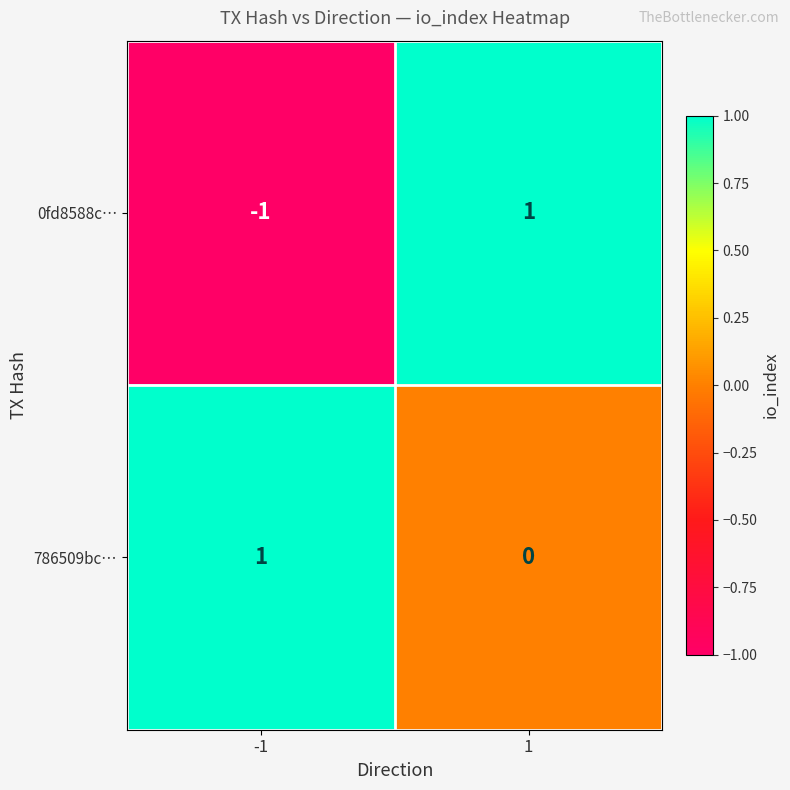

The 786509bc… series shows 1 at -1. True or false?

True